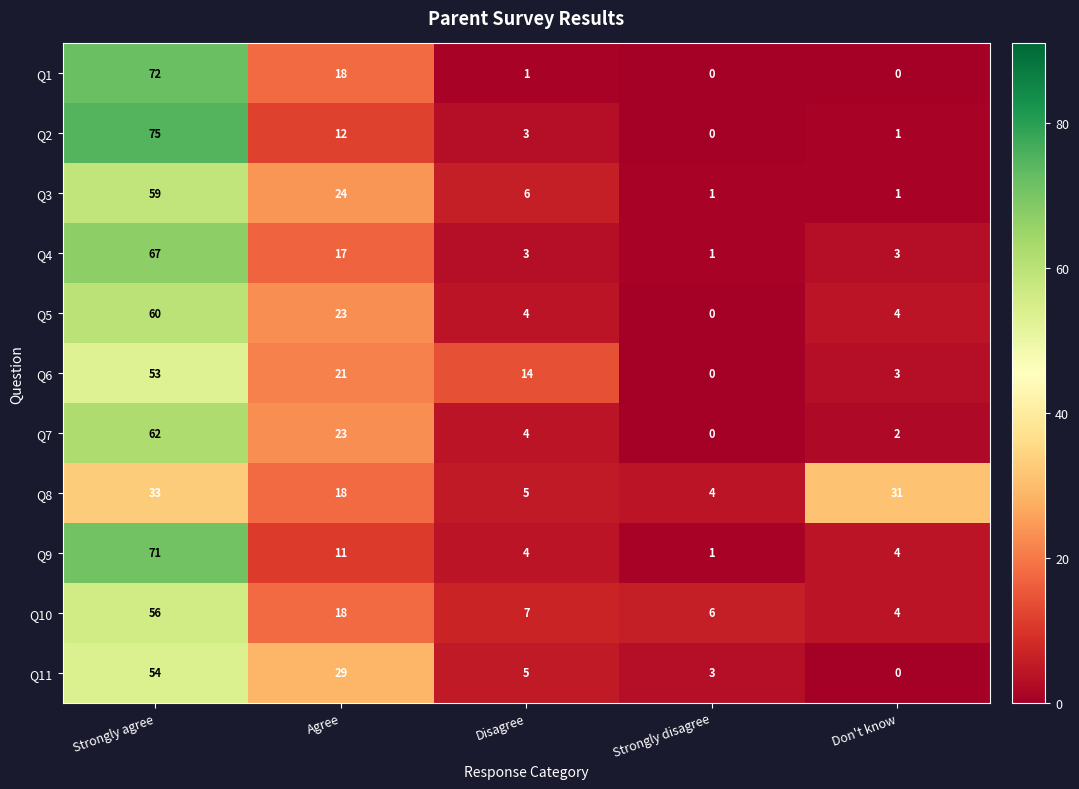

What is the difference between the Q11 values at Strongly disagree and Strongly agree?

51